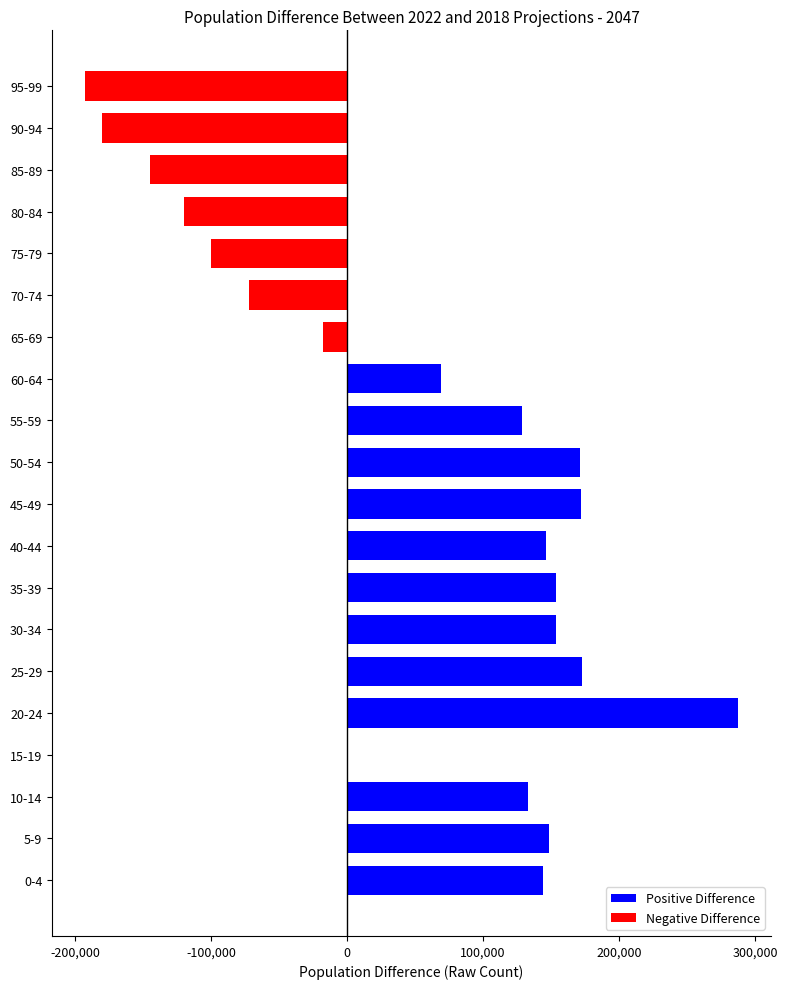

Which label corresponds to the largest value in the chart?

20-24